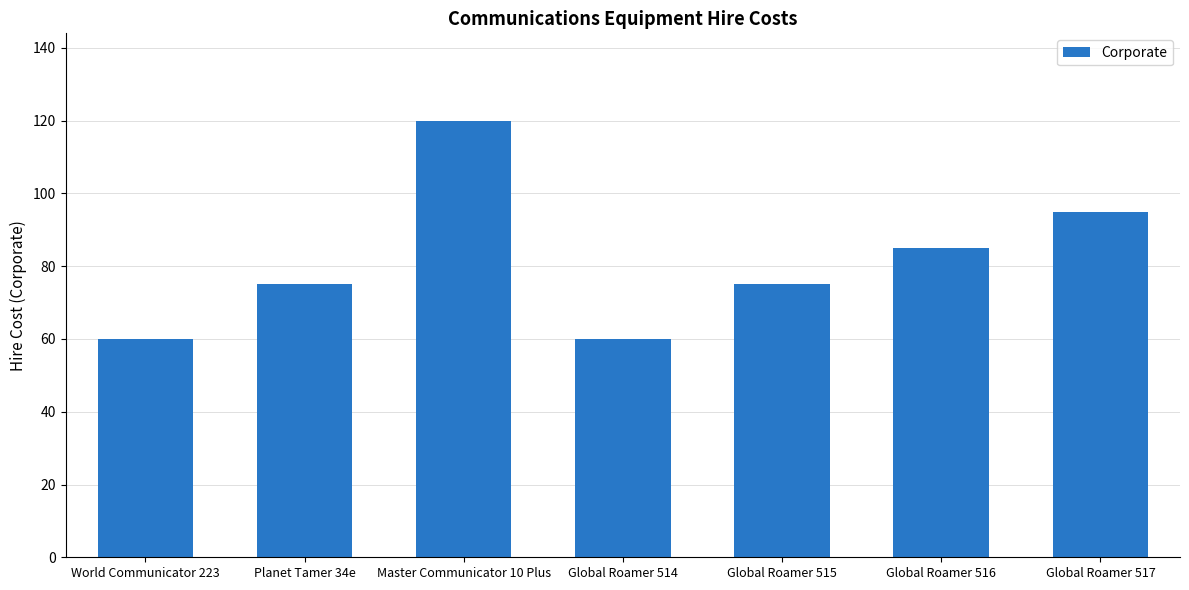

What is the label of the 2nd bar from the left?

Planet Tamer 34e